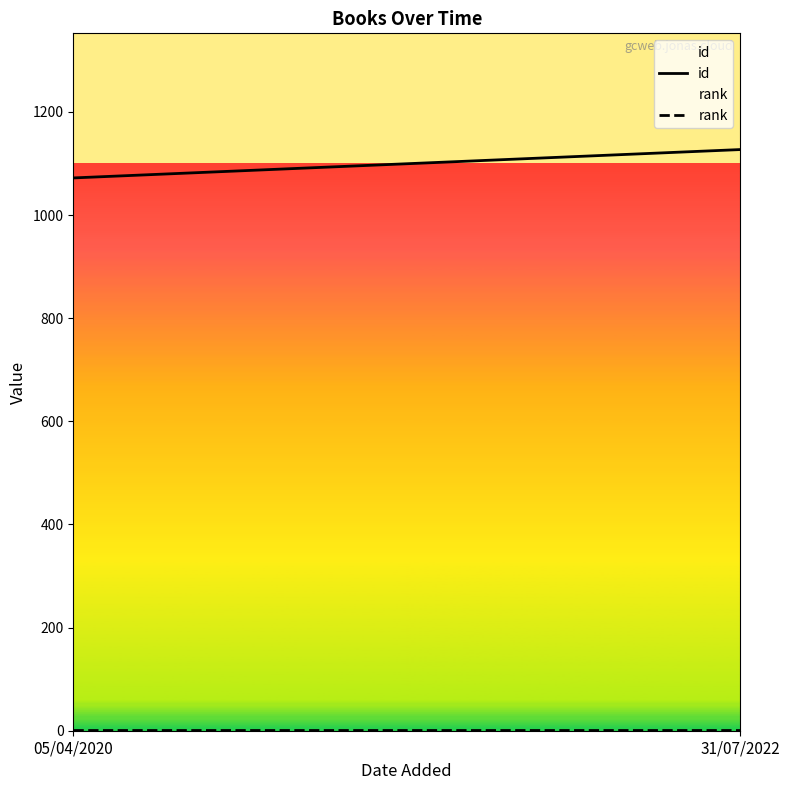

Read the rank value at 31/07/2022.

1